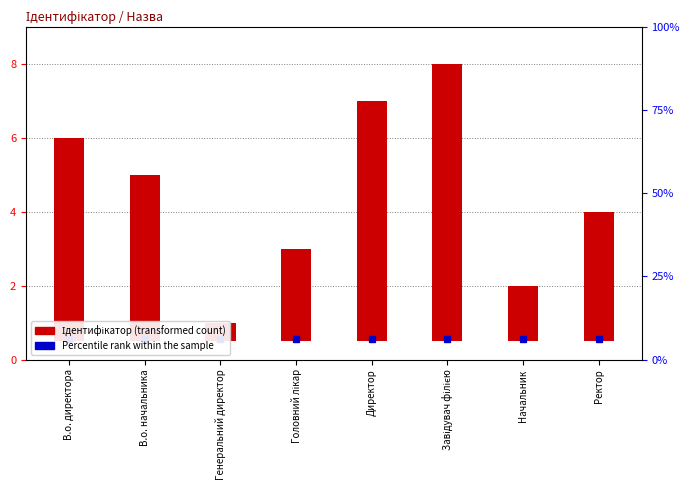

Where is the data nearest to the value 4?

В.о. начальника